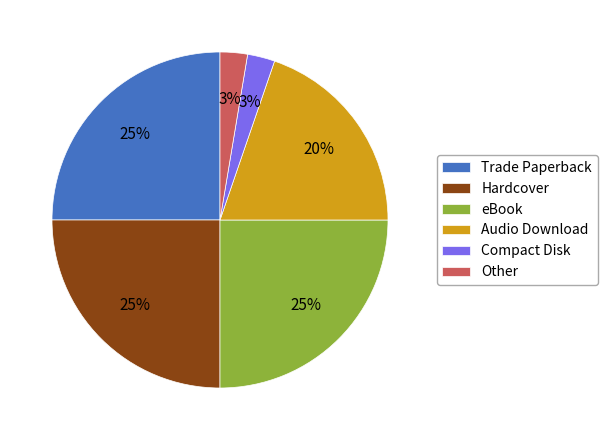

To the nearest percent, what percentage of the pie is eBook?

25%